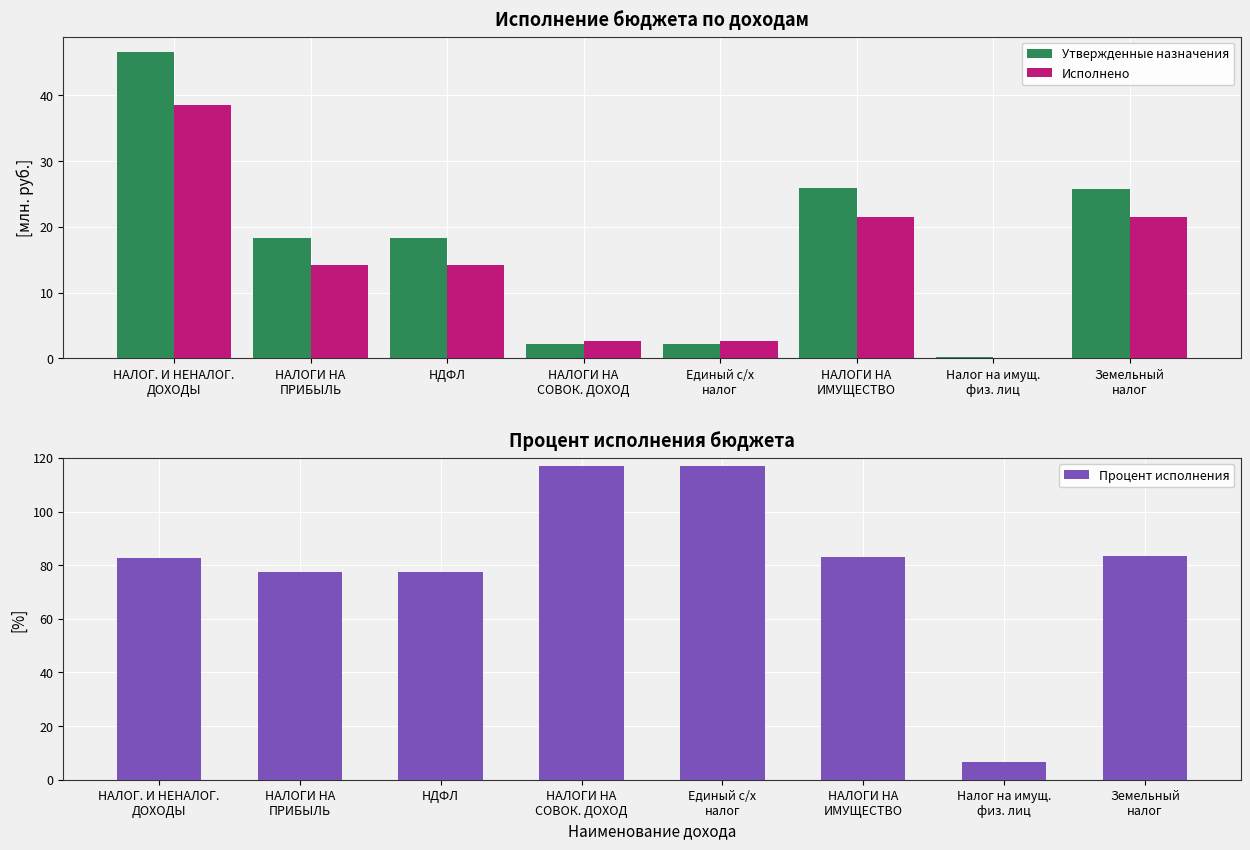

What is the average value of the Утвержденные назначения series?

17.5